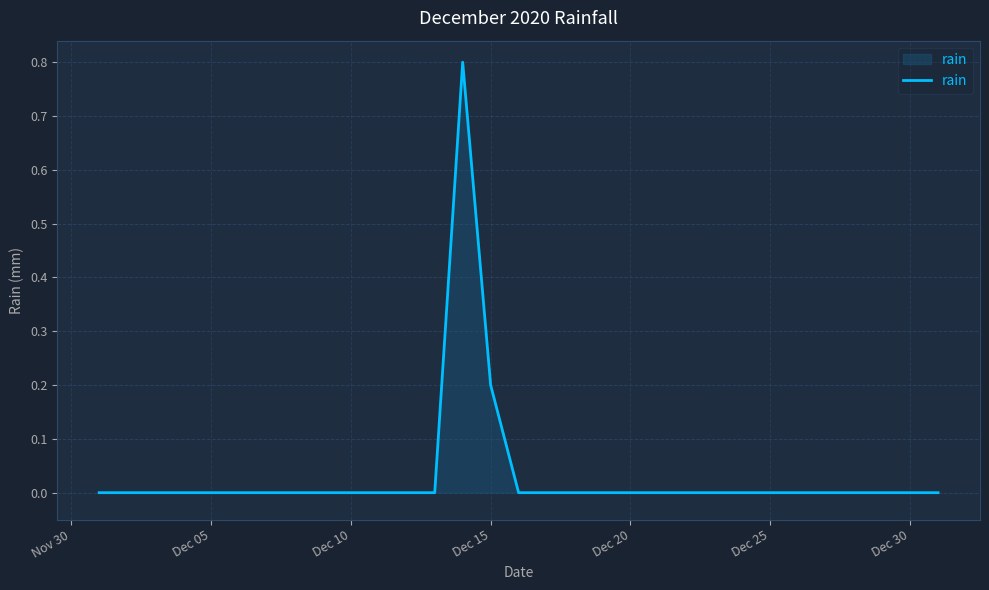

What is the difference between the maximum and minimum values?

0.8